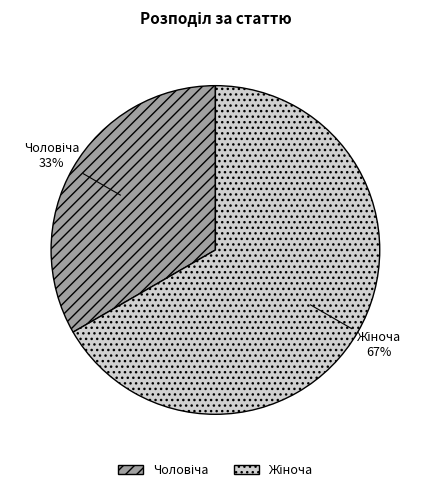

Does any single category account for the majority?

Yes